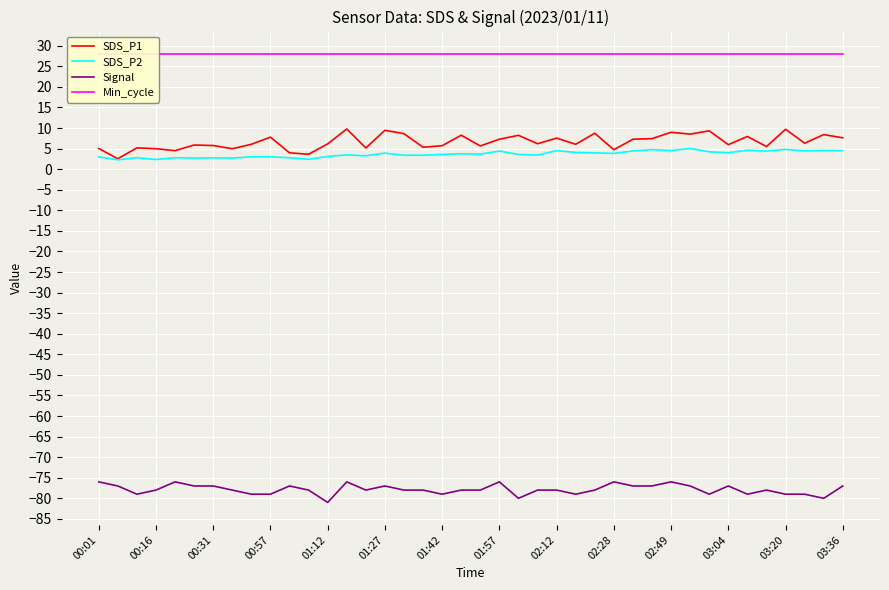

What is the highest value of the SDS_P2 series?

5.0